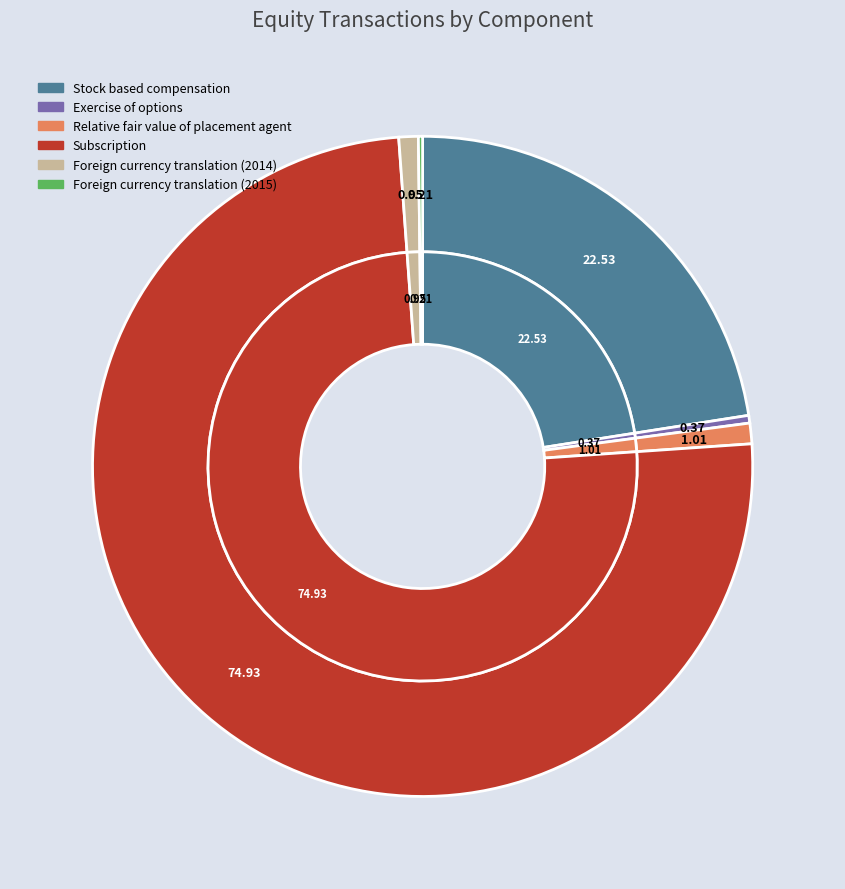

Rank the categories by value from lowest to highest.

Foreign currency translation (2015), Exercise of options, Foreign currency translation (2014), Relative fair value of placement agent, Stock based compensation, Subscription